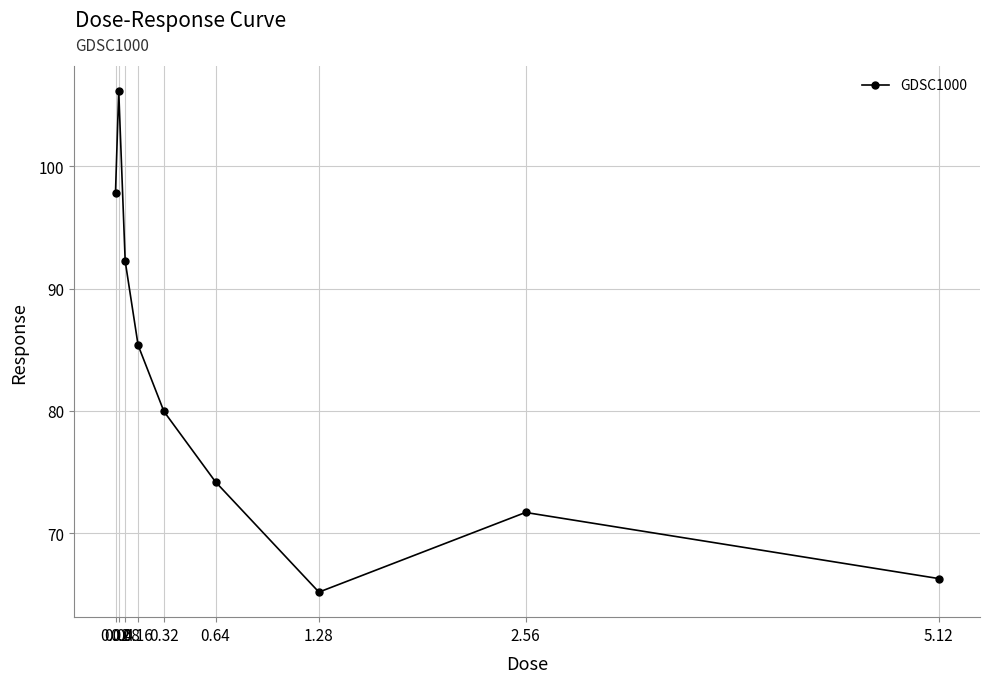

What is the sum of the values at 0.08 and 5.12?

158.5